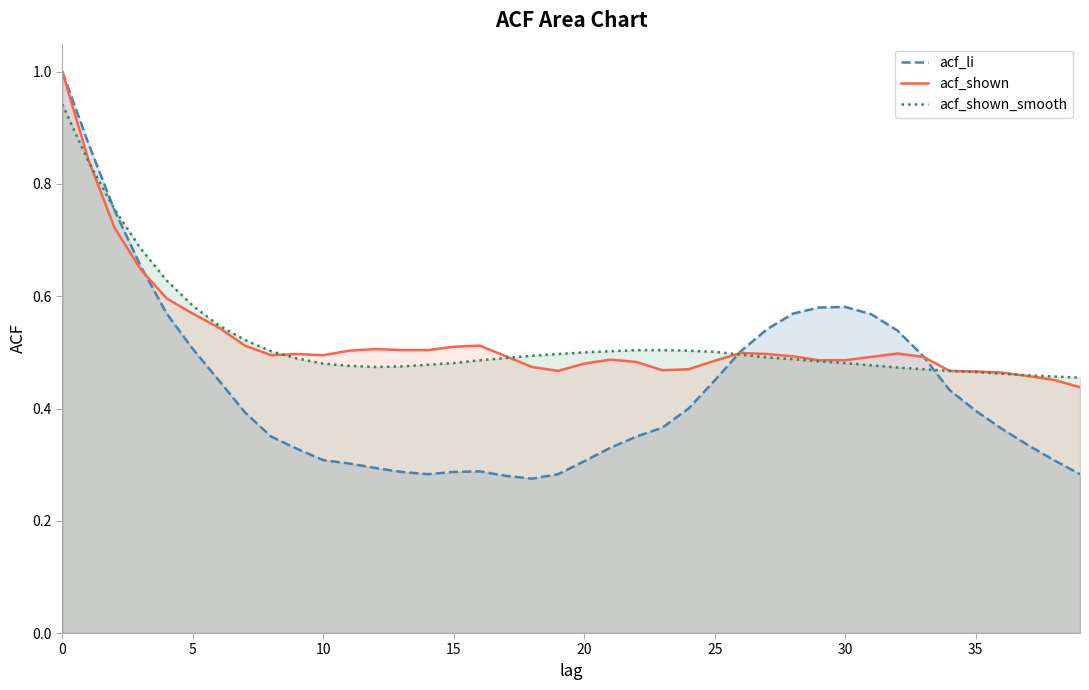

What is the sum of all acf_shown values?

21.0